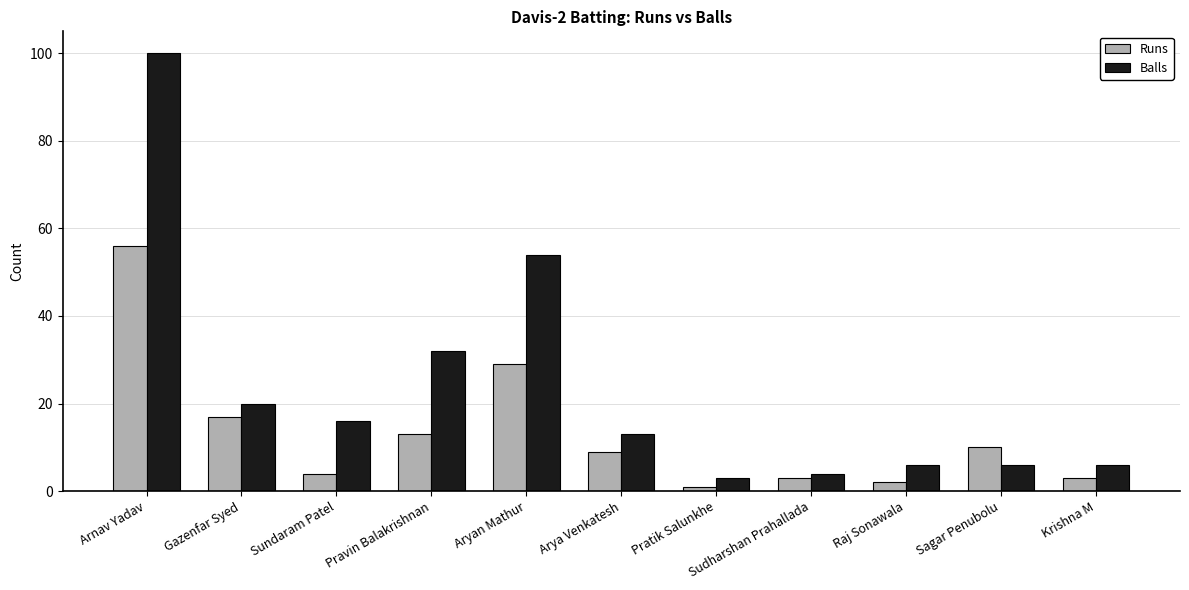

Between Pravin Balakrishnan and Sagar Penubolu, which series saw the biggest shift?

Balls